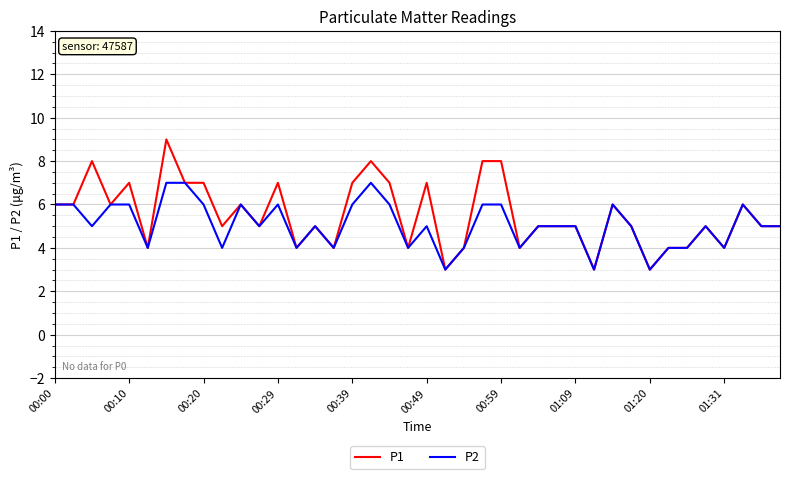

How many P1 values are between 4 and 7?

32